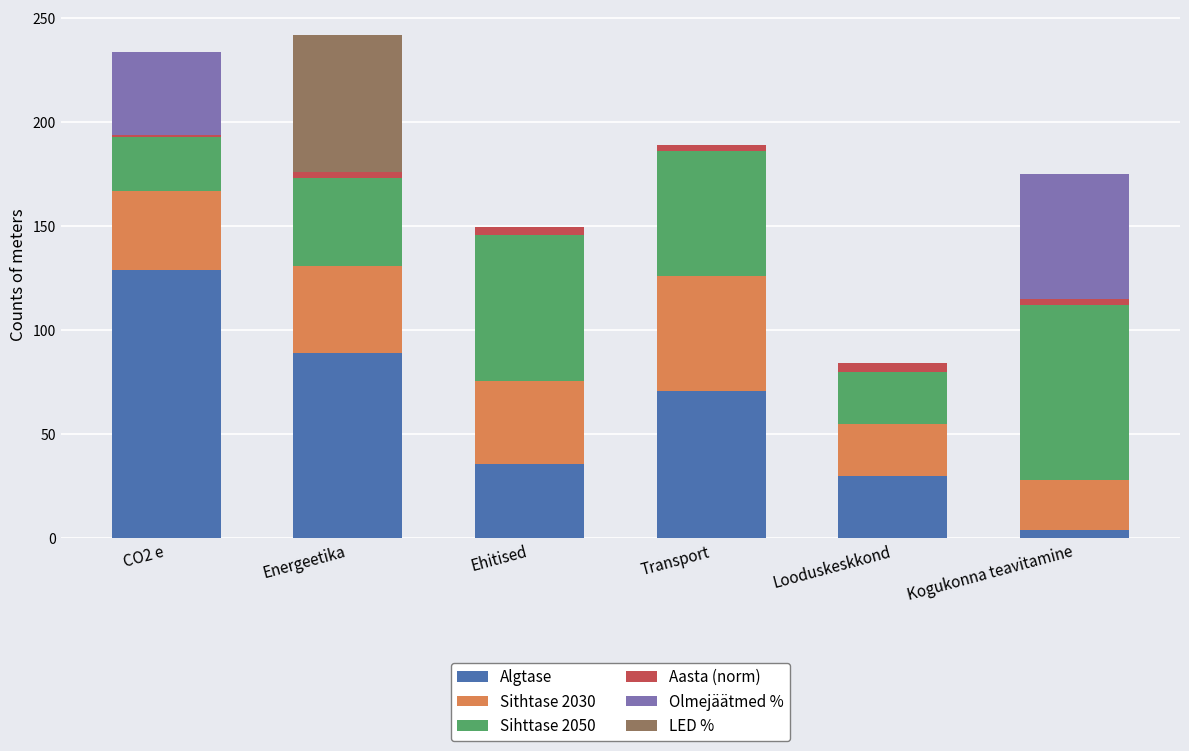

The value of Algtase at Energeetika is 89.0. True or false?

True